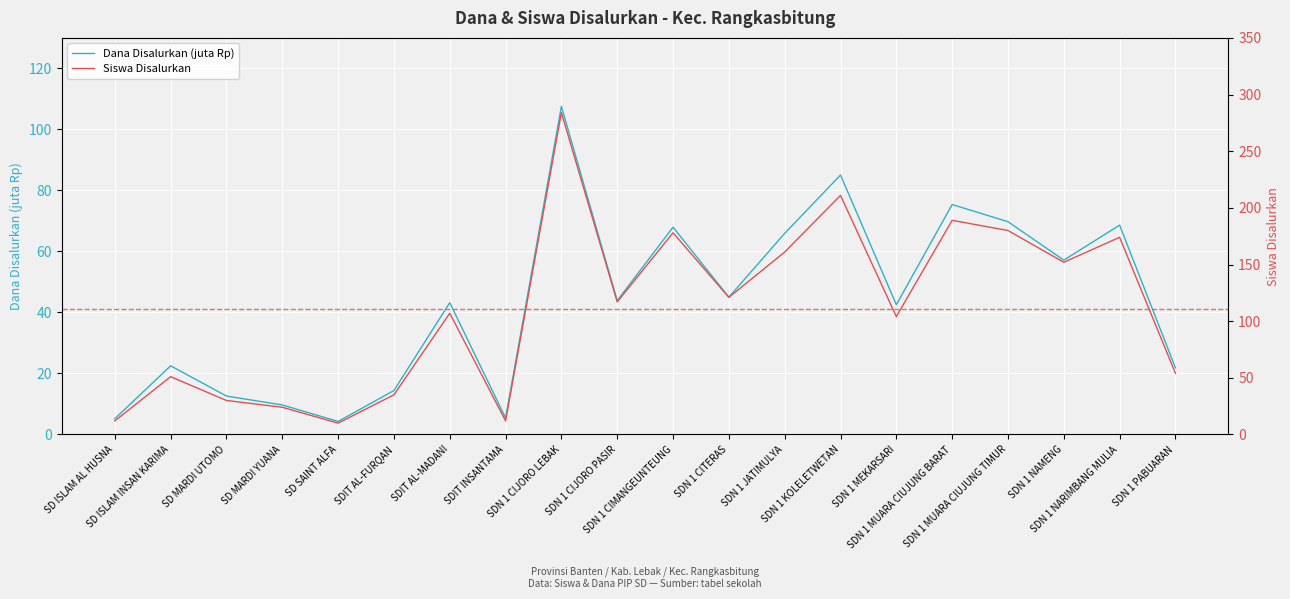

How many values in the Dana Disalurkan (juta Rp) series exceed 43?

11